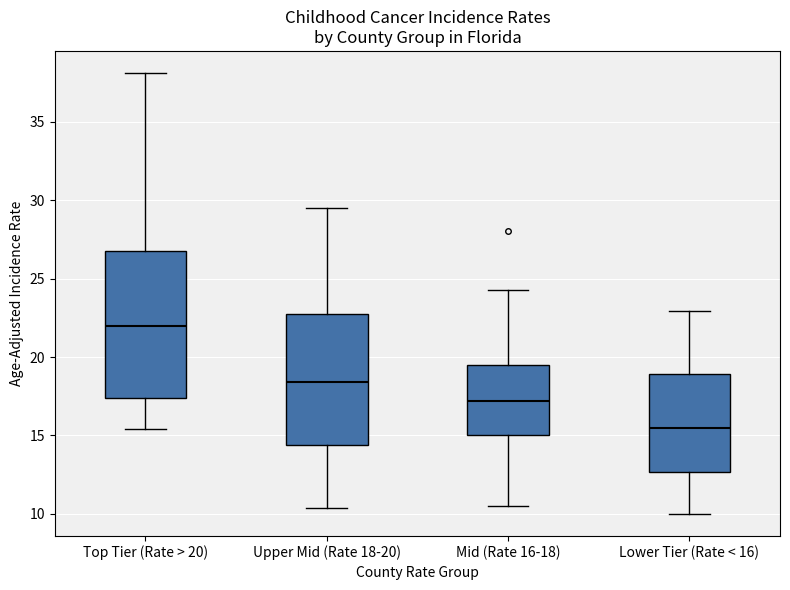

Where does the median line of the box for Upper Mid (Rate 18-20) sit on the y-axis? The values are not printed on the chart, so give them approximately, as read against the axis.

18.5